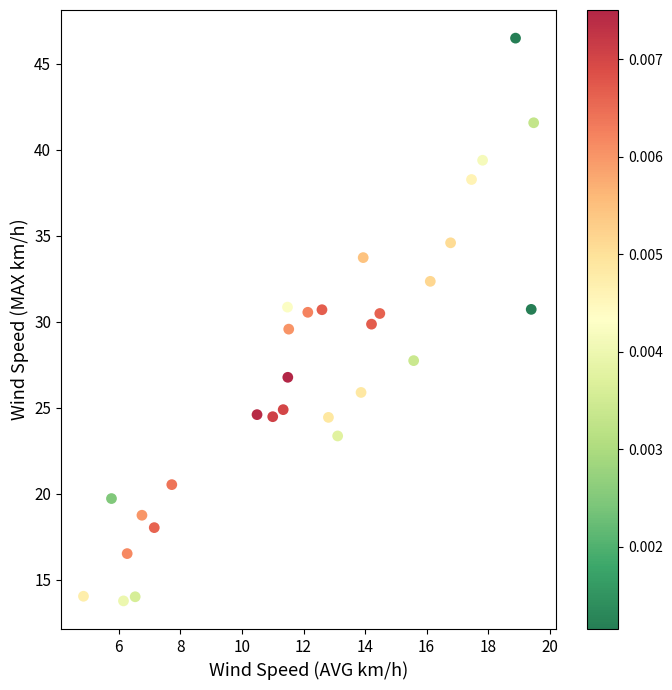

What is the range of Y values (max minus min)?

32.7